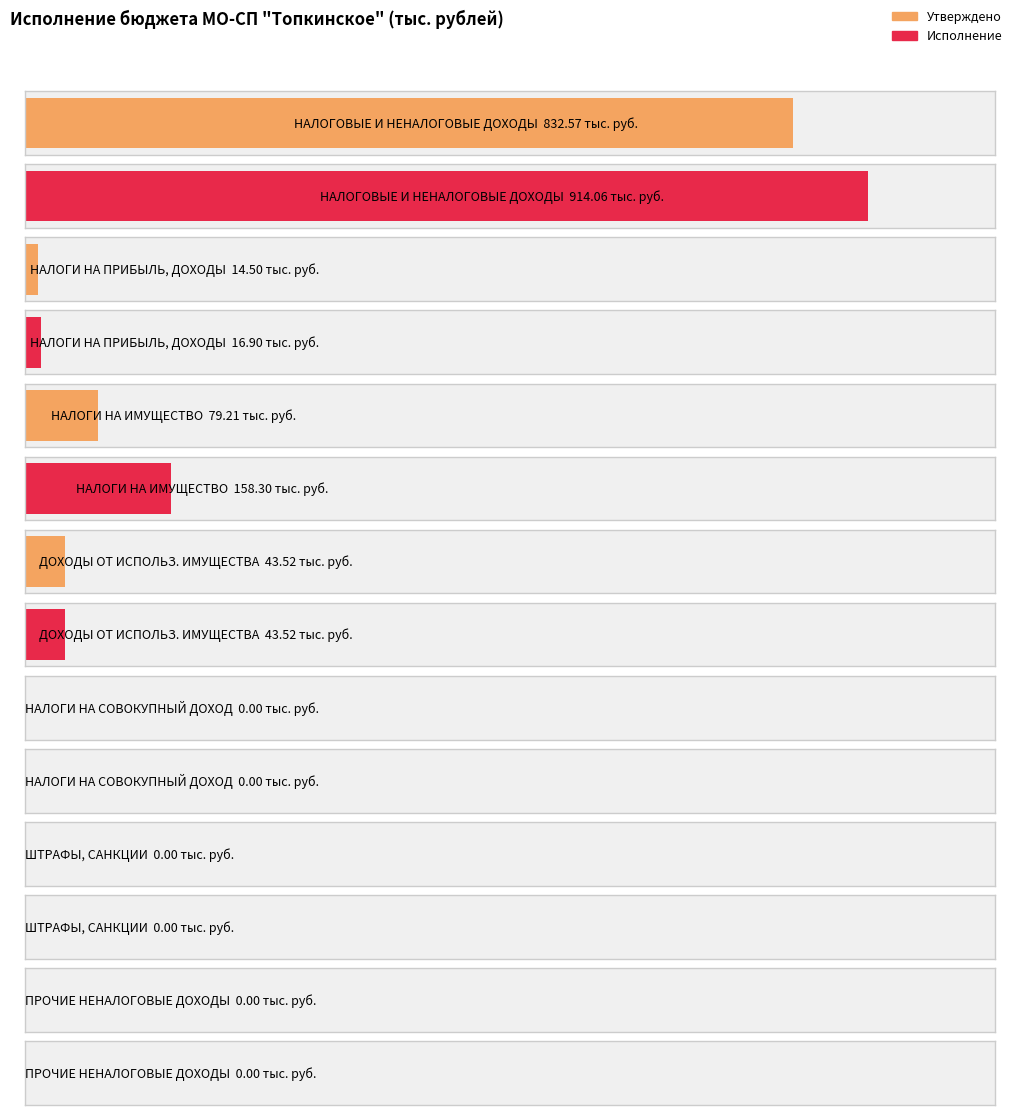

How many bars are there in total?

14